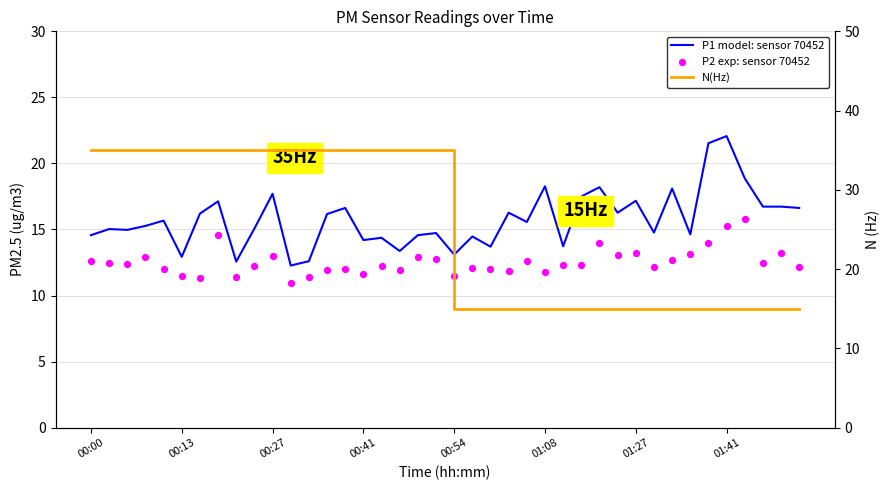

What are all the series names shown in the legend?

P1 model: sensor 70452, P2 exp: sensor 70452, N(Hz)